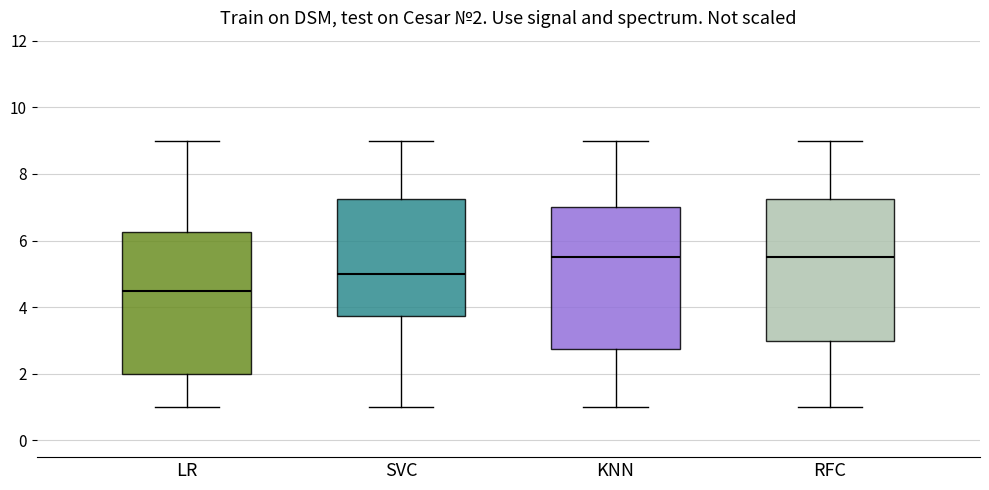

Which box's median line is the lowest?

LR